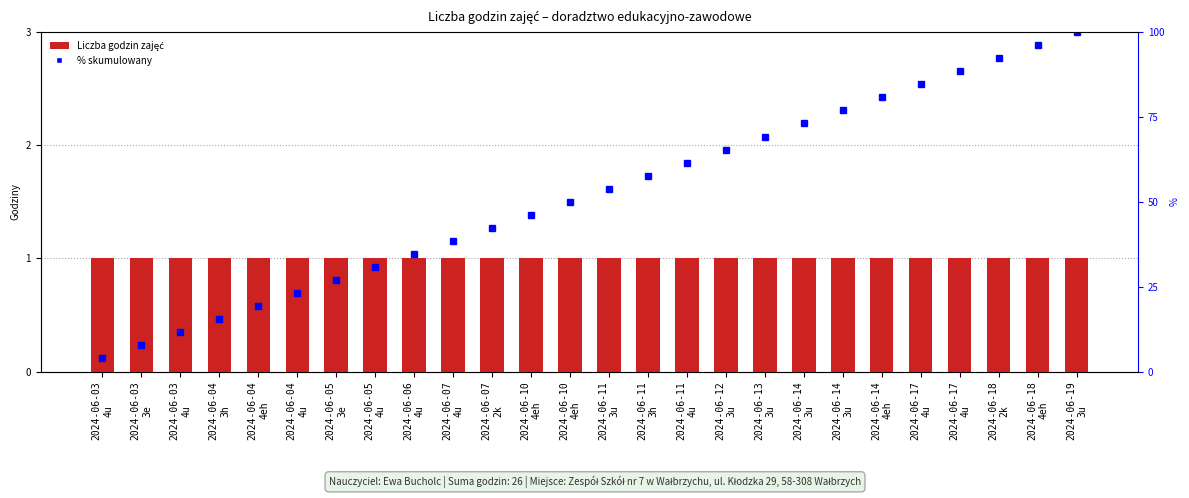

Rank the series at 2024-06-11
4u from lowest to highest value.

Liczba godzin, percentile rank within the sample